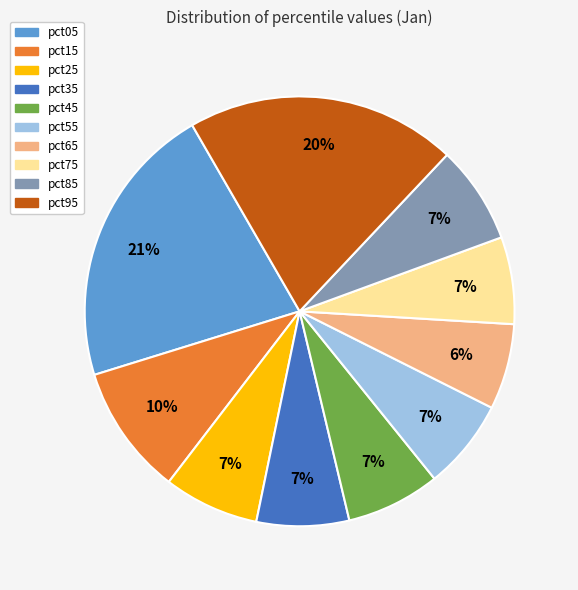

True or false: pct55 accounts for 1% of the total.

False